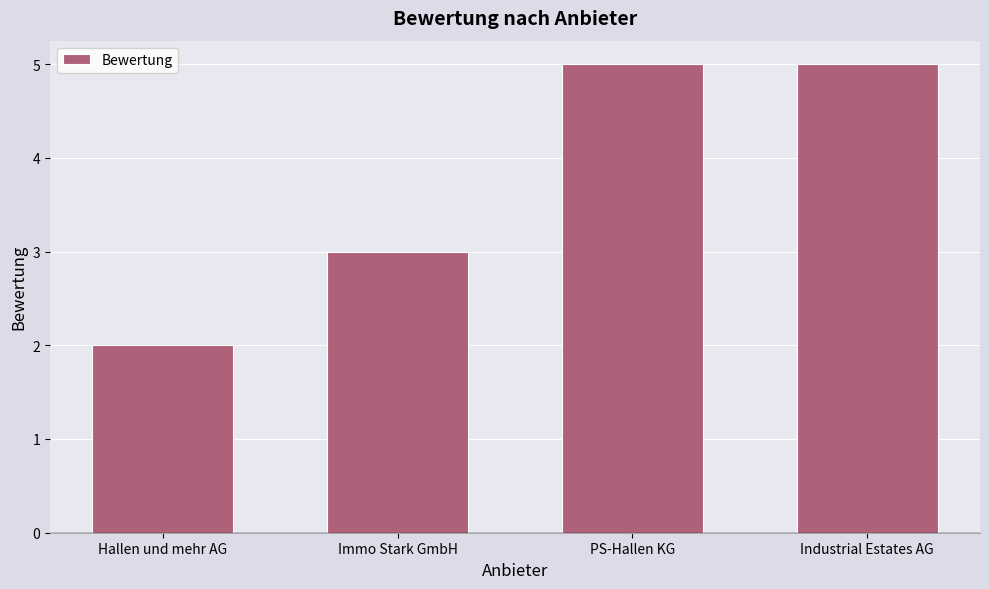

What is the sum of all values?

15